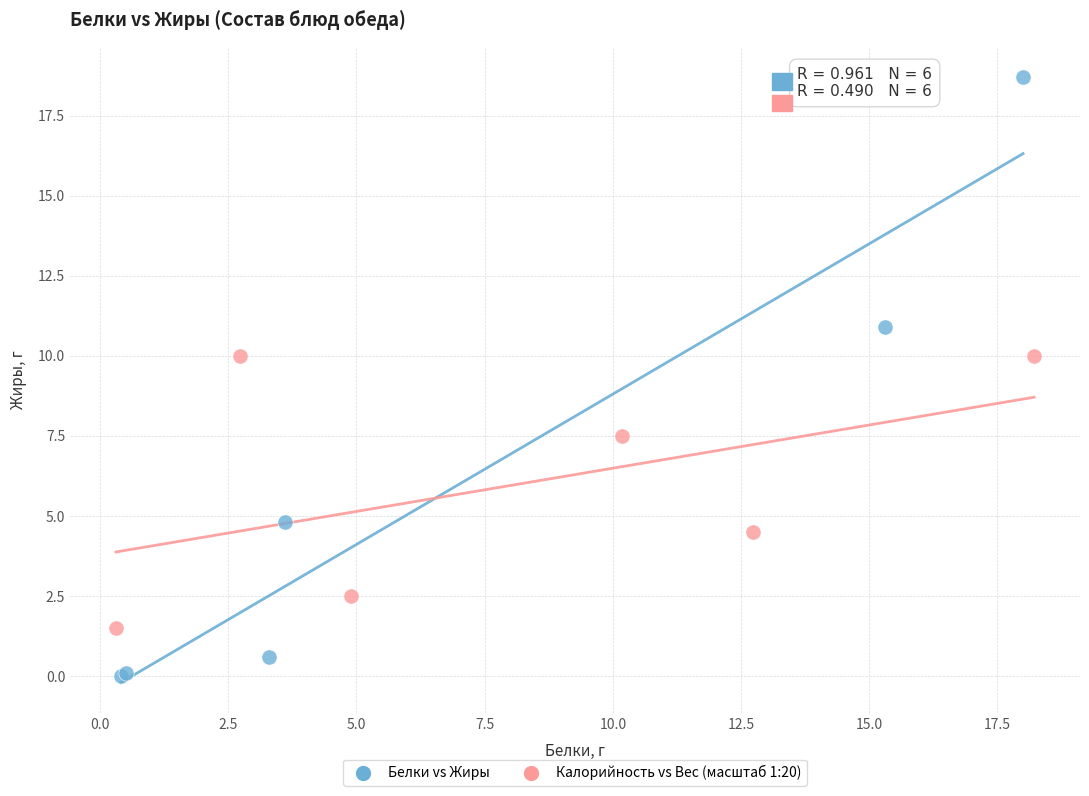

Which series reaches the minimum Y coordinate?

Белки vs Жиры